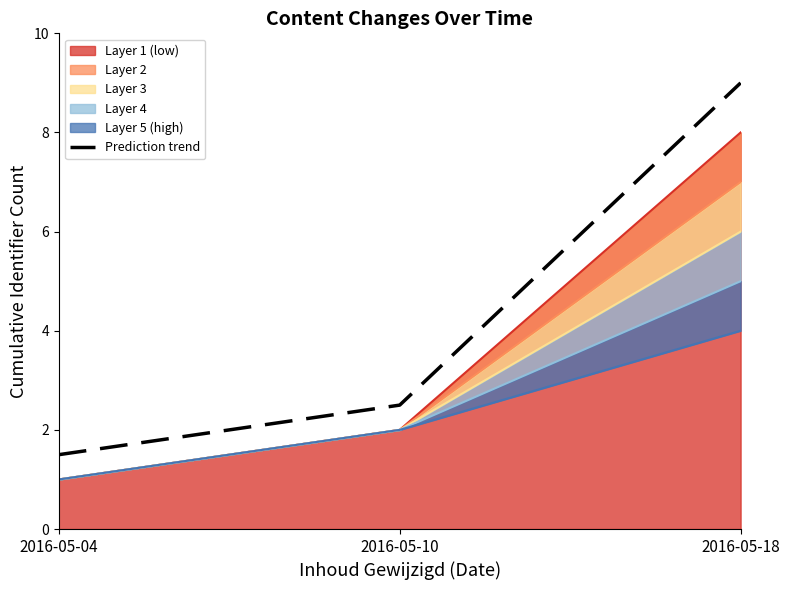

What is the difference between the maximum and minimum values?

7.5